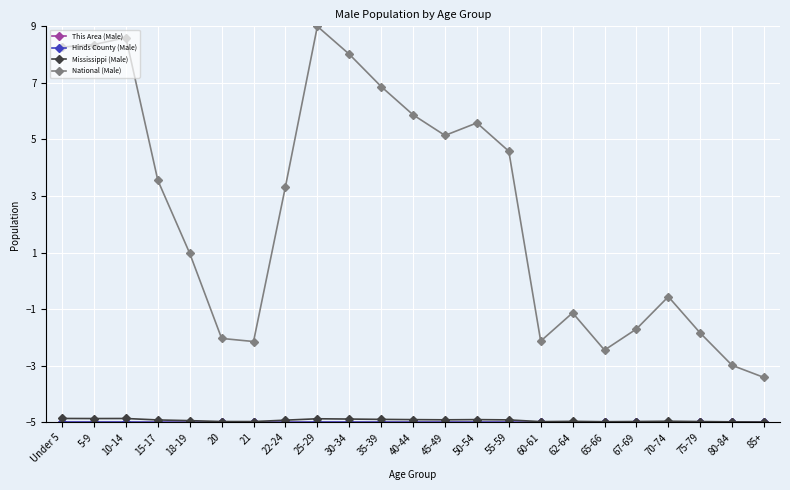

How many interior local peaks does the National (Male) series have?

5